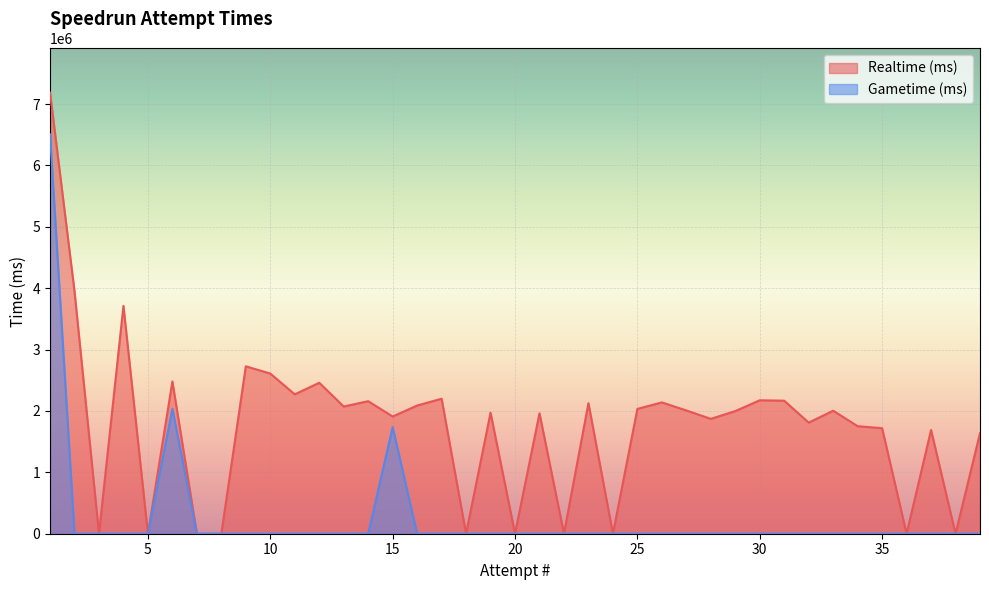

How many lines are shown in the chart?

2